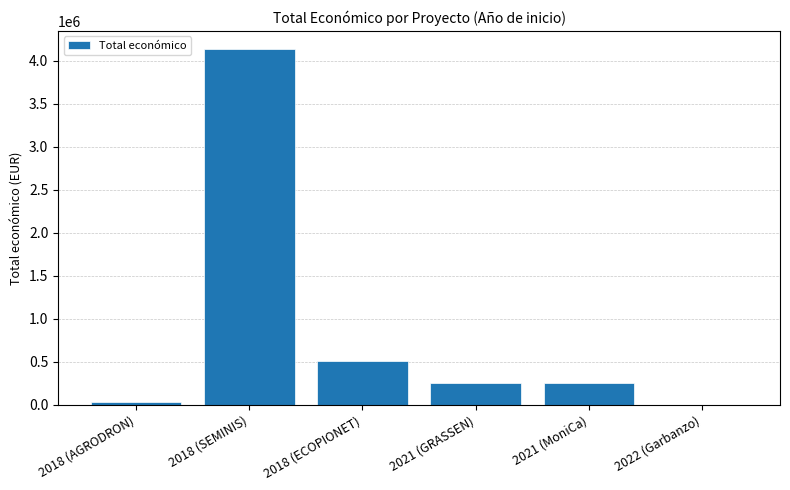

The value at 2018 (ECOPIONET) is 509019. True or false?

True